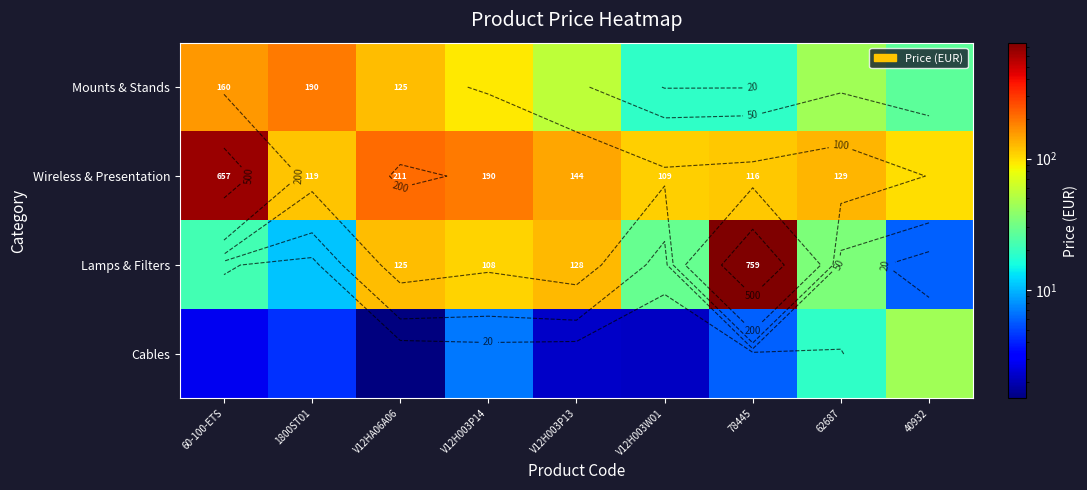

List the series in order of their overall mean, lowest first.

Cables, Mounts & Stands, Lamps & Filters, Wireless & Presentation